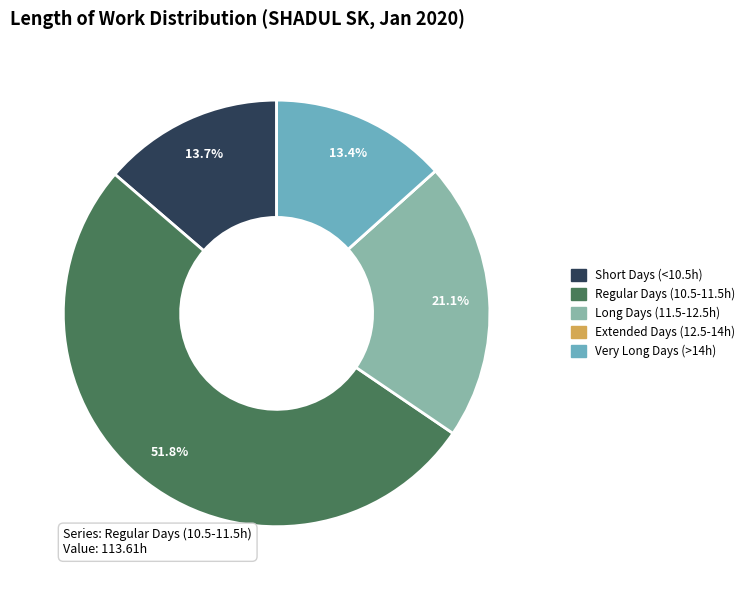

Does any single category account for the majority?

Yes